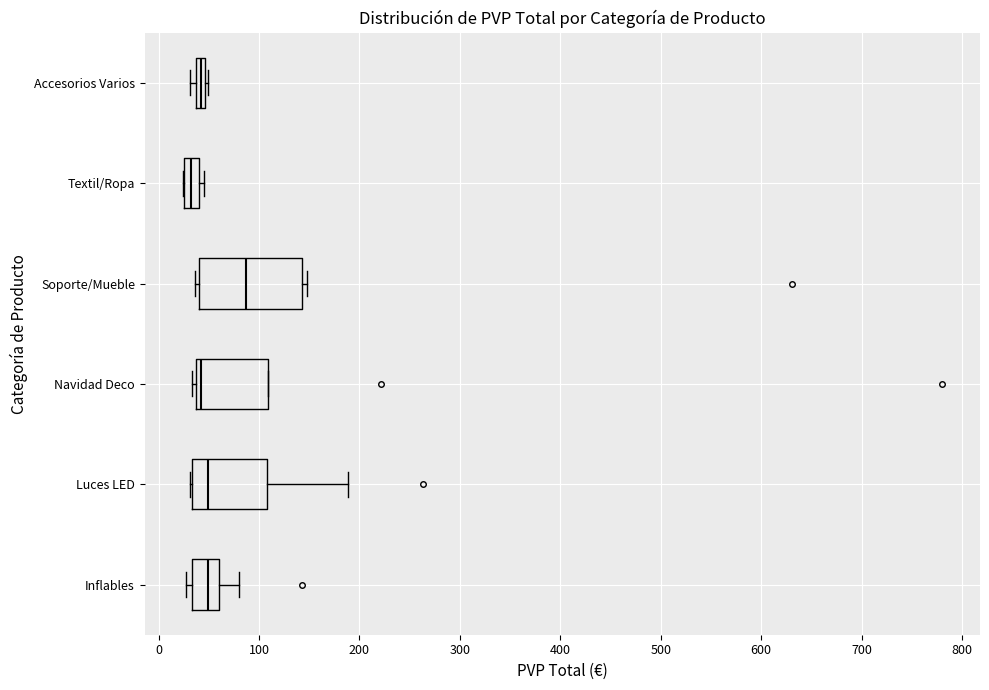

Which box has the furthest to the right median line?

Soporte/Mueble